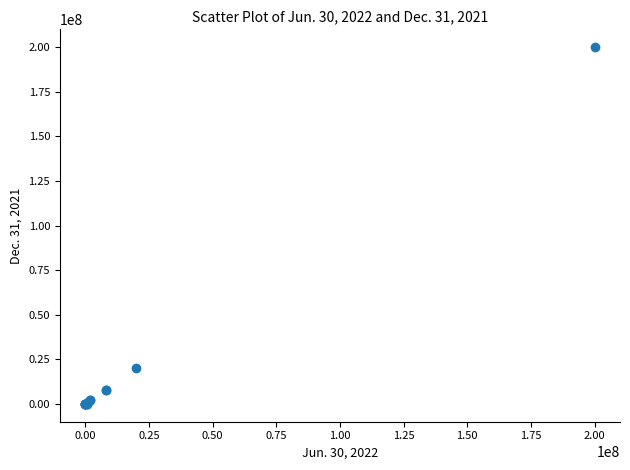

What Y value in the scatter plot is closest to 100000000?

20000000.0